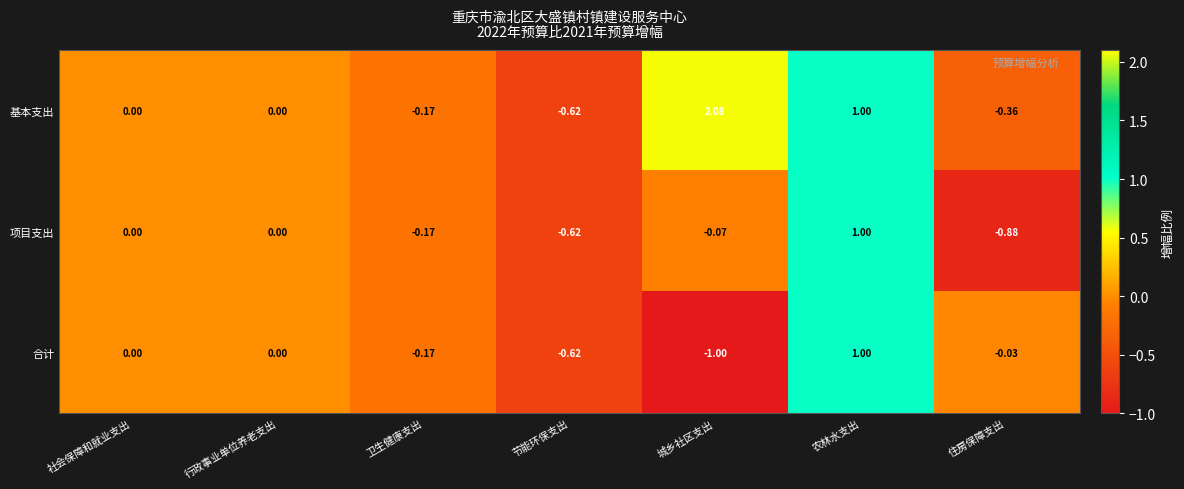

Which series has the widest spread of values?

基本支出